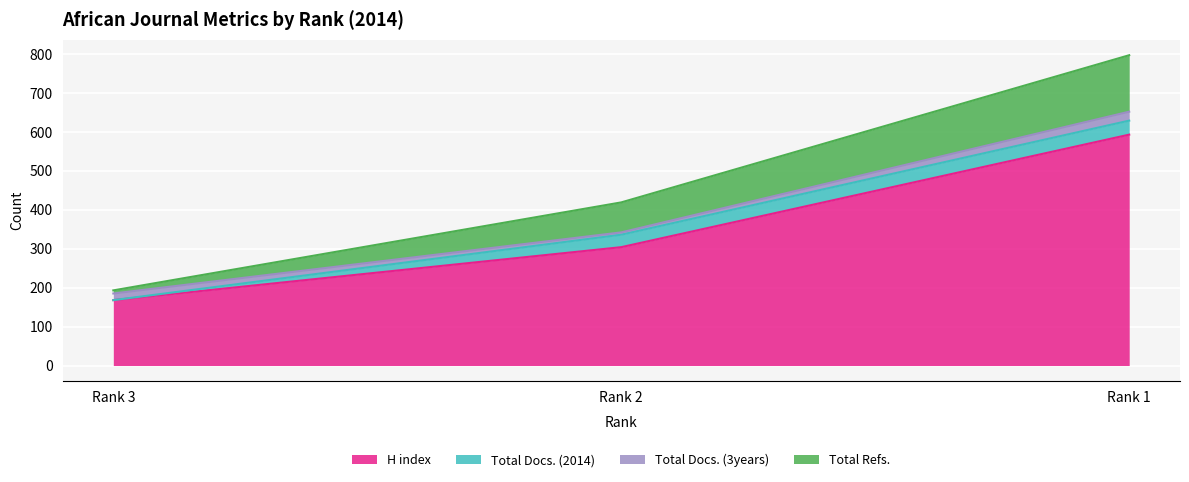

What is the value of the Total Refs. point at the 2nd from the left?

419